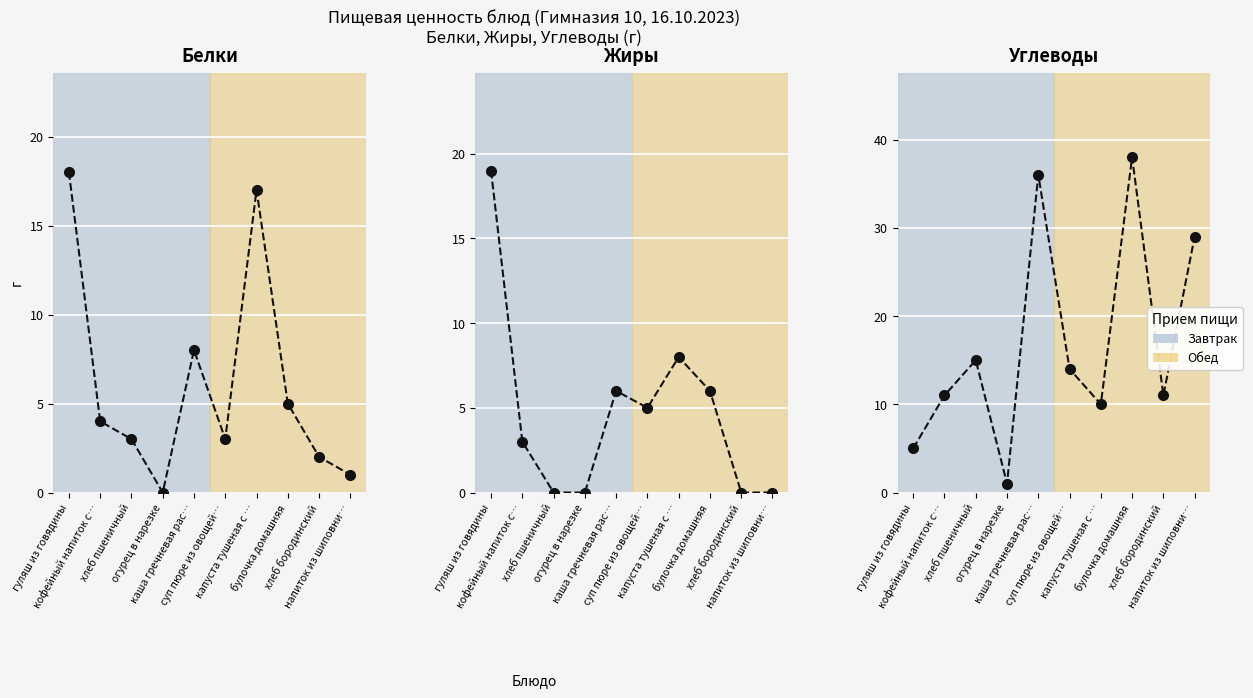

What is the label of the 10th point from the right?

гуляш из говядины